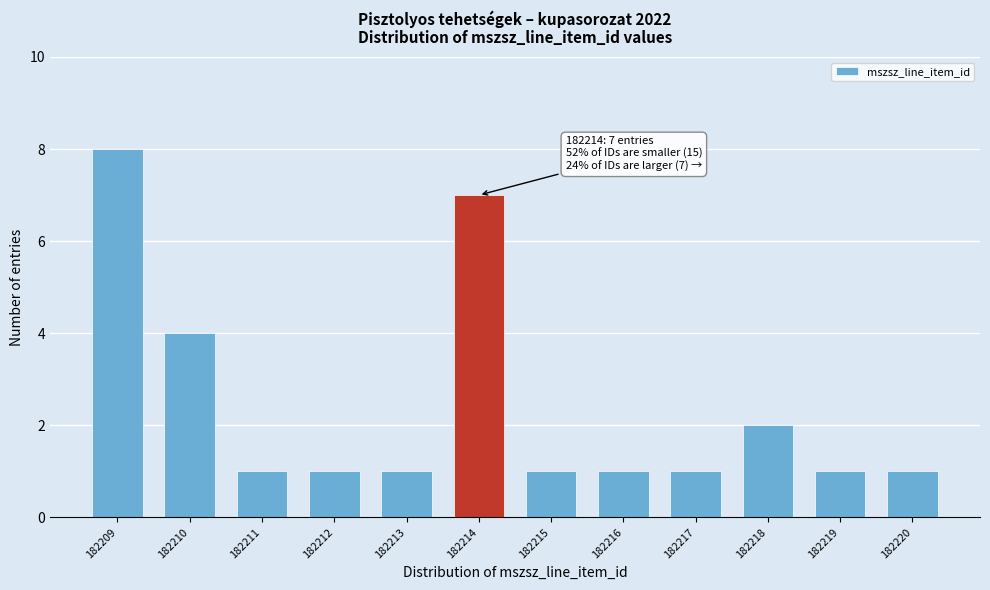

Reading right to left, extract all data points from this chart.

1	1	2	1	1	1	7	1	1	1	4	8